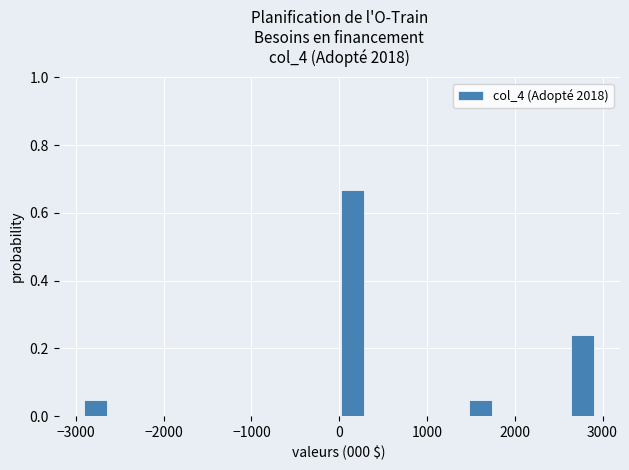

Around what value on the x-axis is the tallest bar? Give the approximate position of its centre, as read against the axis.

100